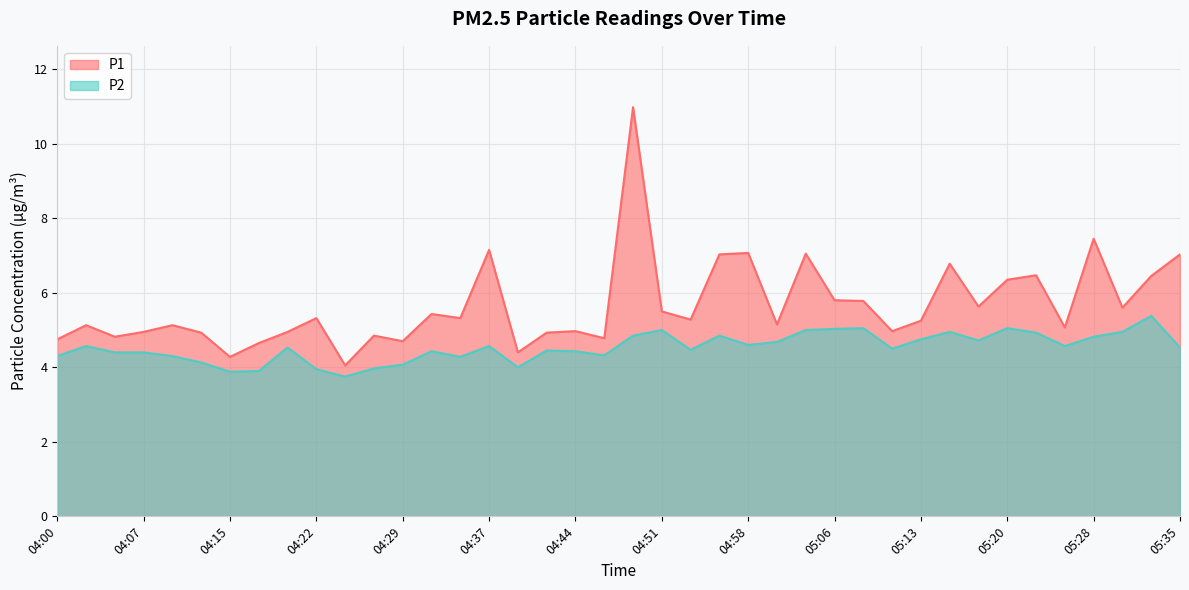

List the series in order of their peak value, highest first.

P1, P2